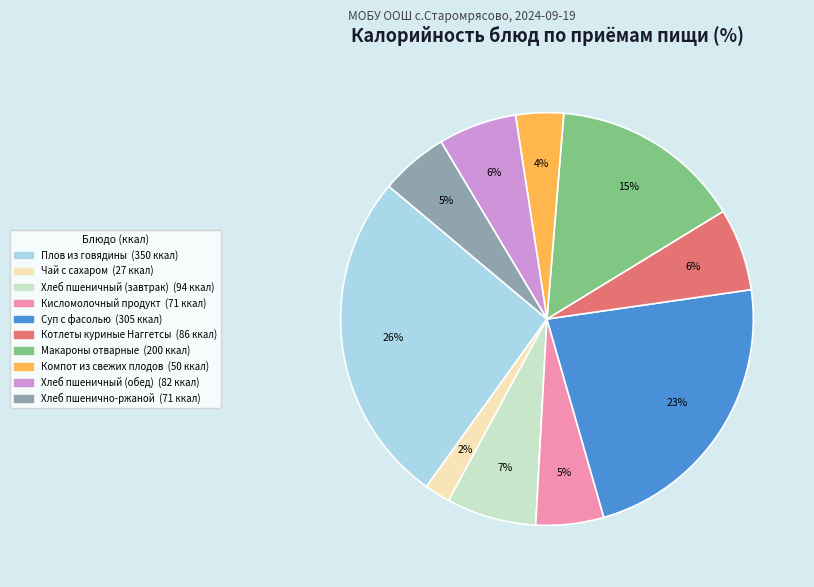

Is there a majority slice in this chart?

No